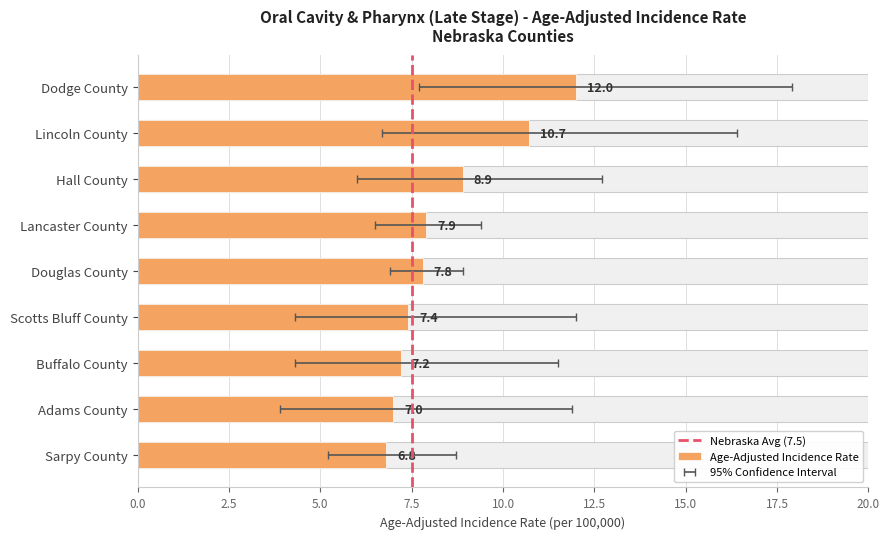

Reading right to left, extract all data points from this chart.

Age-Adjusted Incidence Rate: 6.8	7.0	7.2	7.4	7.8	7.9	8.9	10.7	12.0
Lower 95% CI: 5.2	3.9	4.3	4.3	6.9	6.5	6.0	6.7	7.7
Upper 95% CI: 8.7	11.9	11.5	12.0	8.9	9.4	12.7	16.4	17.9